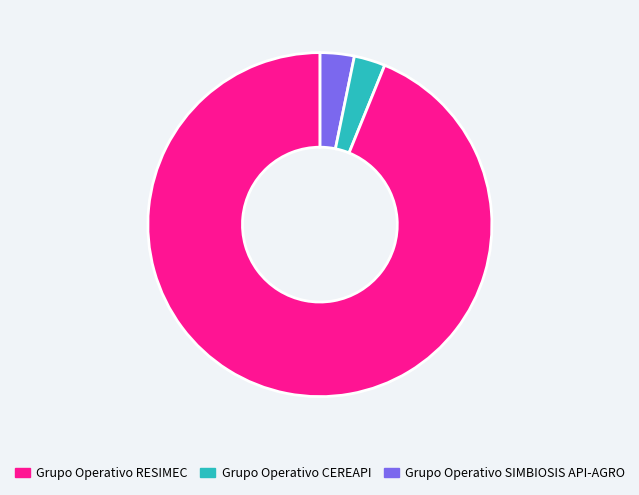

Is there a majority slice in this chart?

Yes